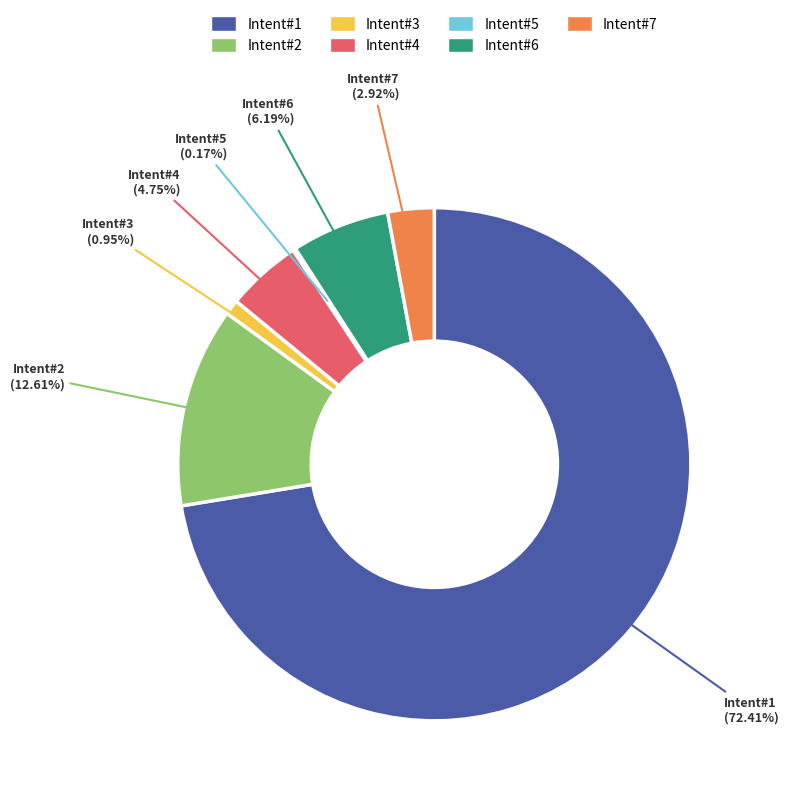

What is the majority slice?

Intent#1